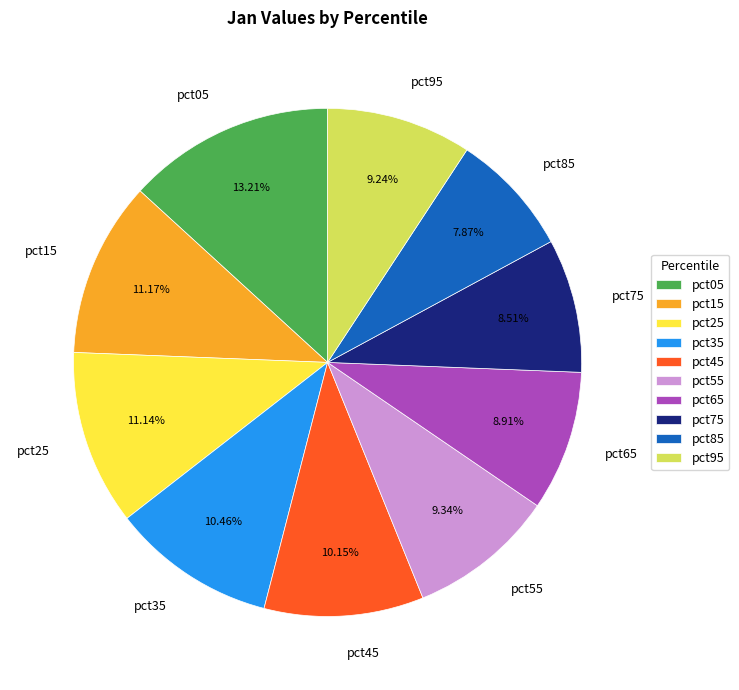

Combined, do pct05 and pct85 account for over 50%?

No